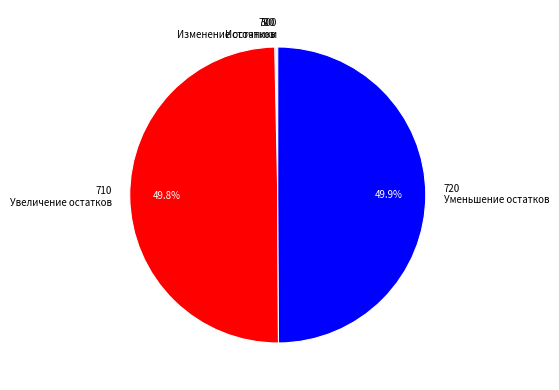

What is the ratio of the value at 710 Увеличение остатков to the value at 720 Уменьшение остатков?

1.0